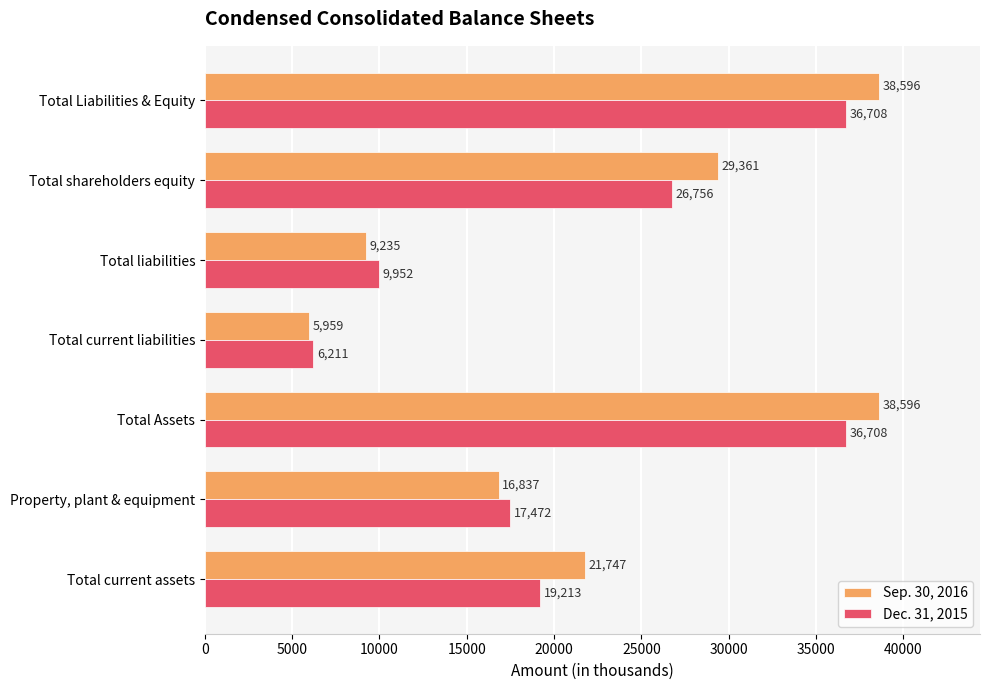

At how many categories does at least one series exceed 32225?

2